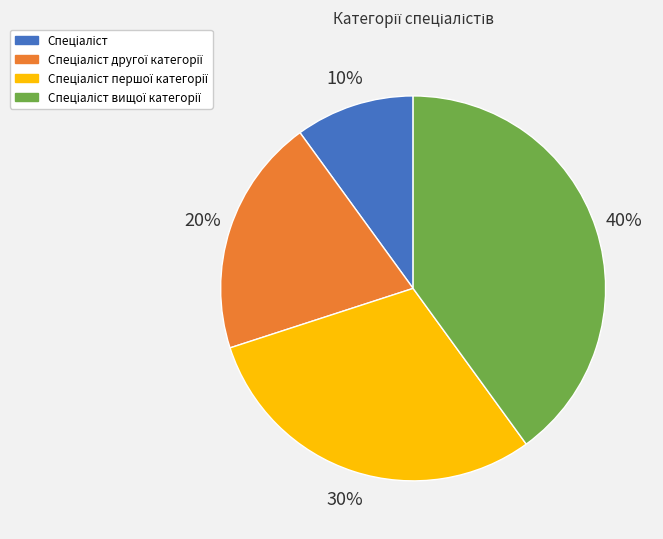

To the nearest percent, what is the difference between the largest and smallest slice percentages?

30%